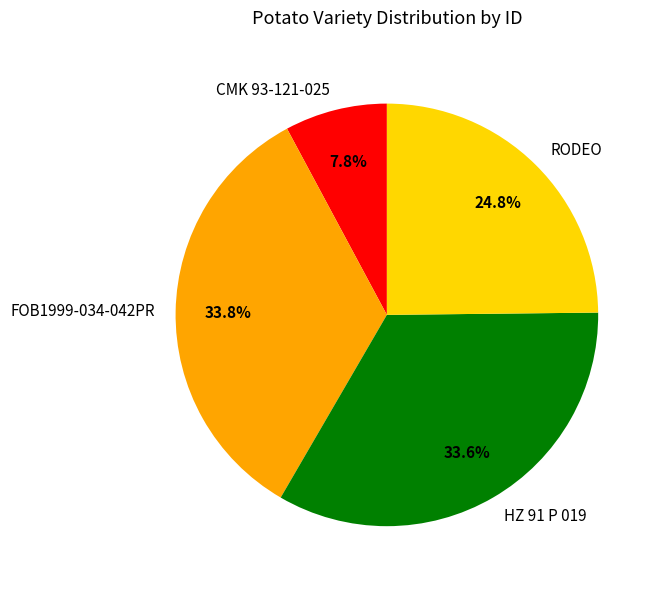

True or false: FOB1999-034-042PR accounts for 34% of the total.

True